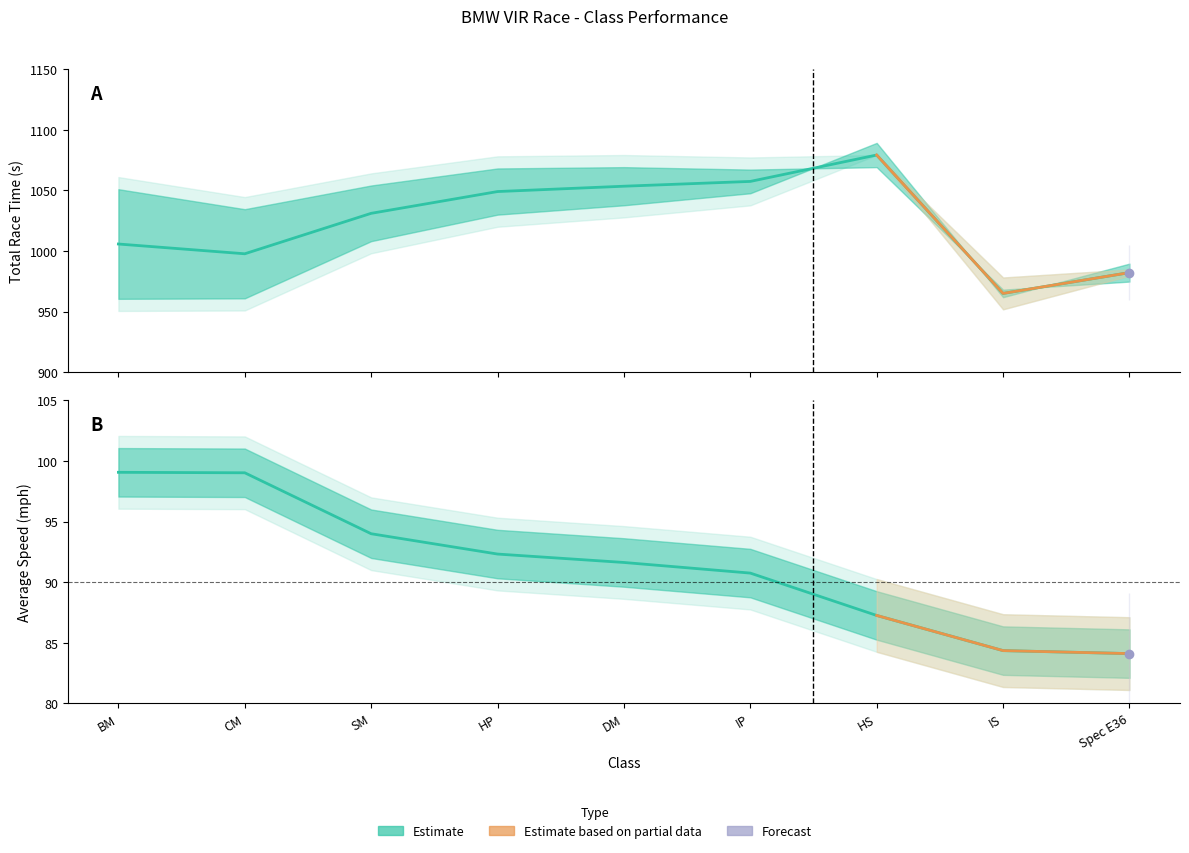

How many lines are shown in the chart?

6